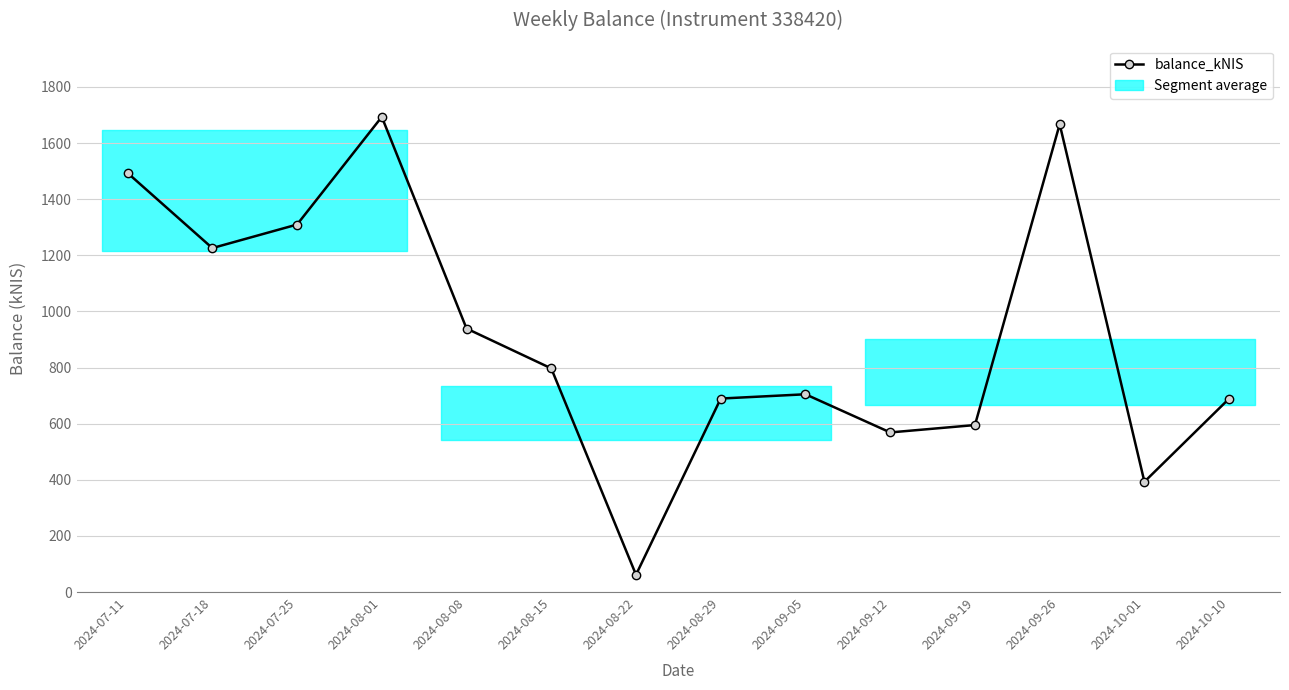

Which has a higher value, 2024-08-22 or 2024-07-18?

2024-07-18